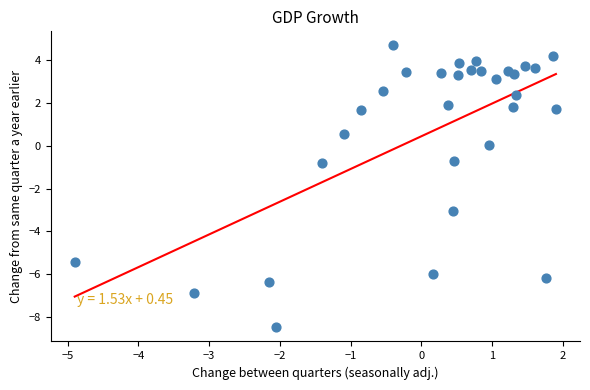

What is the range of Y values (max minus min)?

13.2